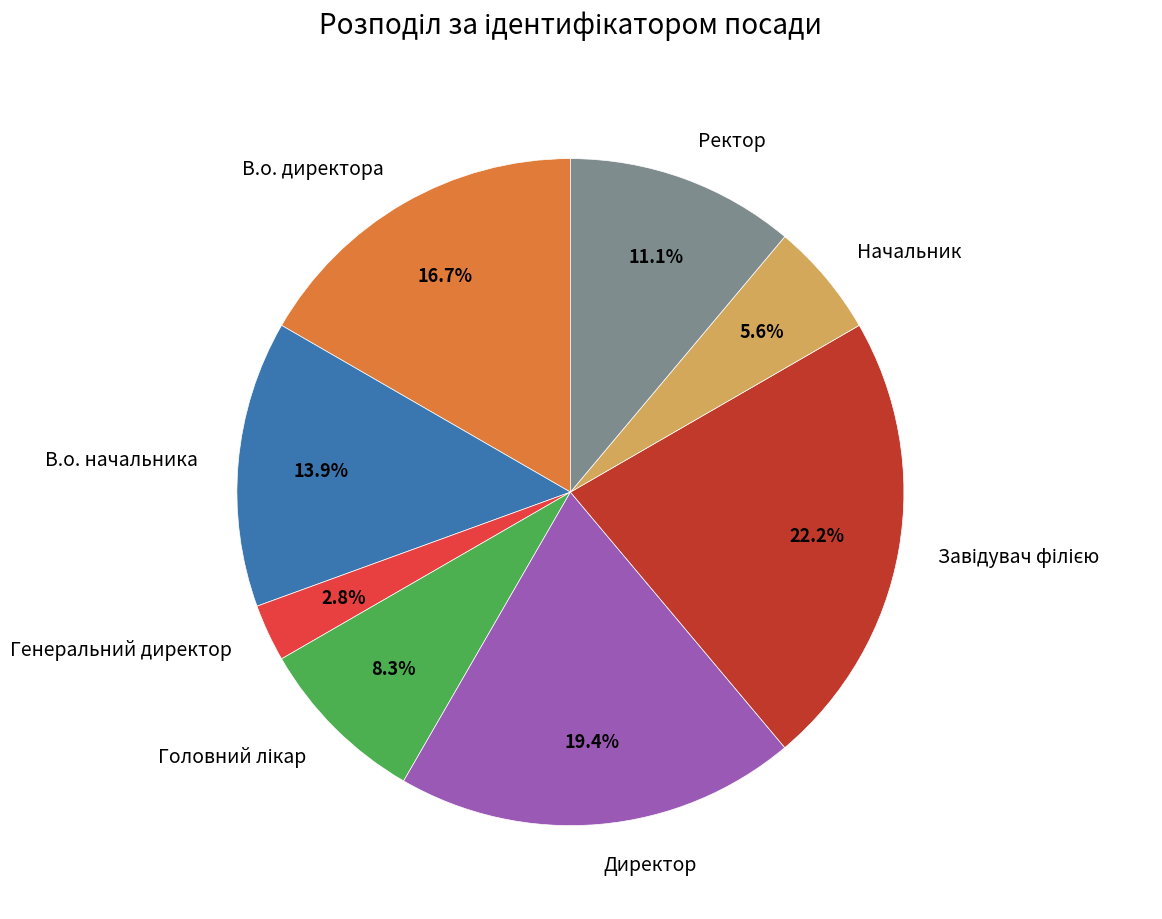

Approximately how many times larger is the value at Ректор compared to Директор?

0.6